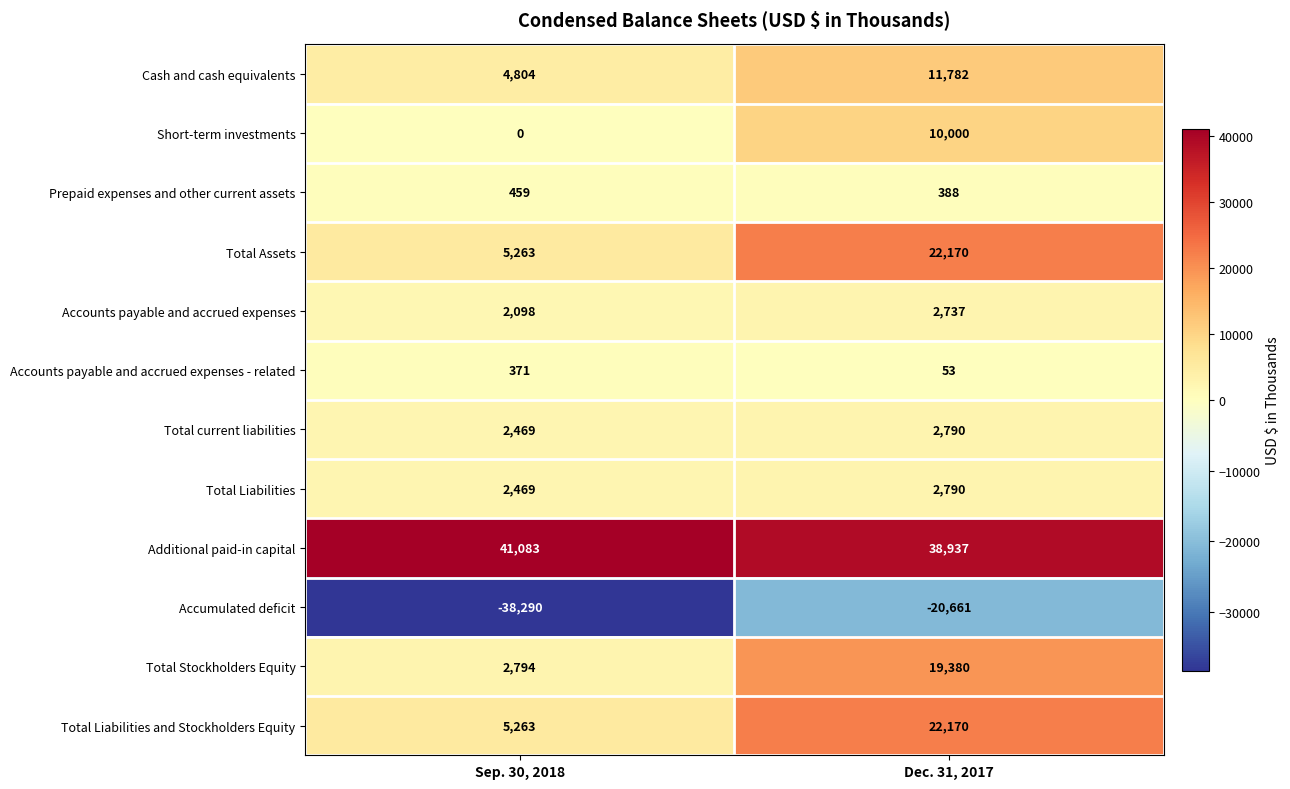

What is the smallest value displayed?

-38290